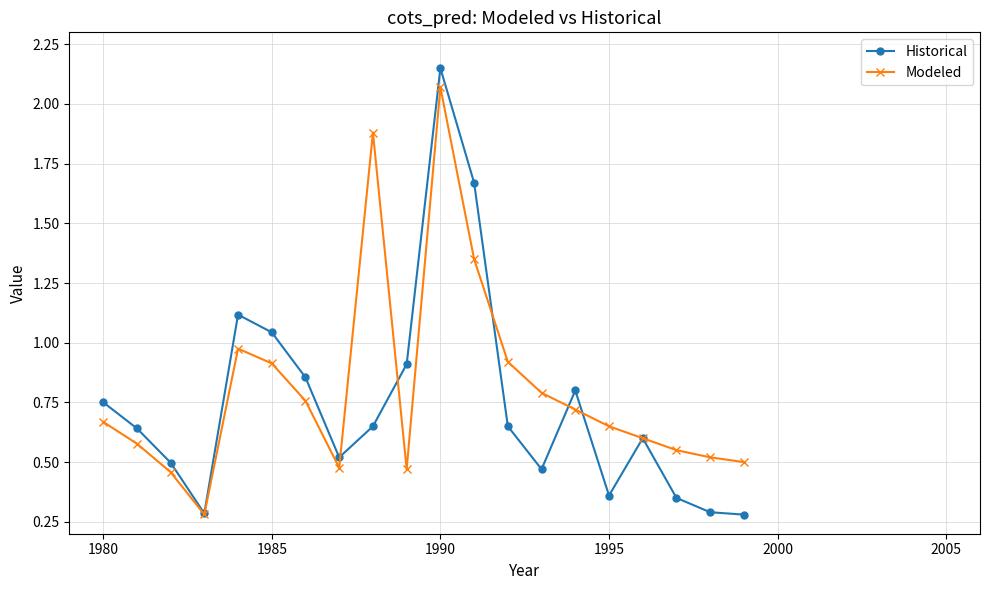

At how many categories does at least one series exceed 0?

20